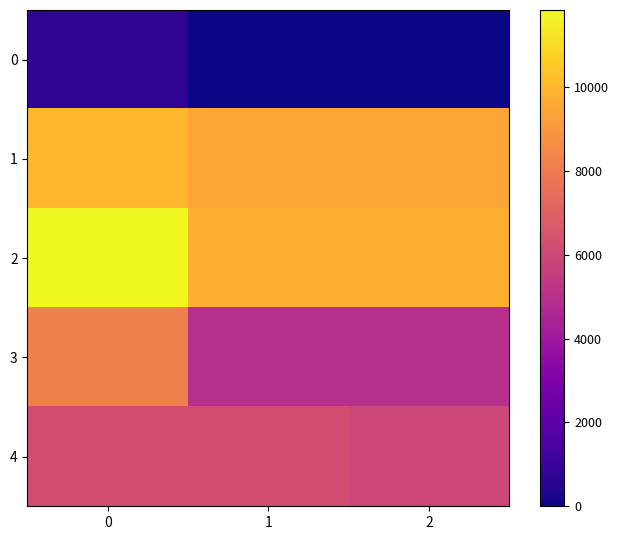

Reading left to right, list all the values displayed in this chart.

0: 0=707.9	1=0.0	2=0.0
1: 0=9981.4	1=9478.9	2=9441.9
2: 0=11845.8	1=9721.3	2=9737.8
3: 0=8145.7	1=4954.0	2=4966.6
4: 0=6217.8	1=6203.3	2=5950.7